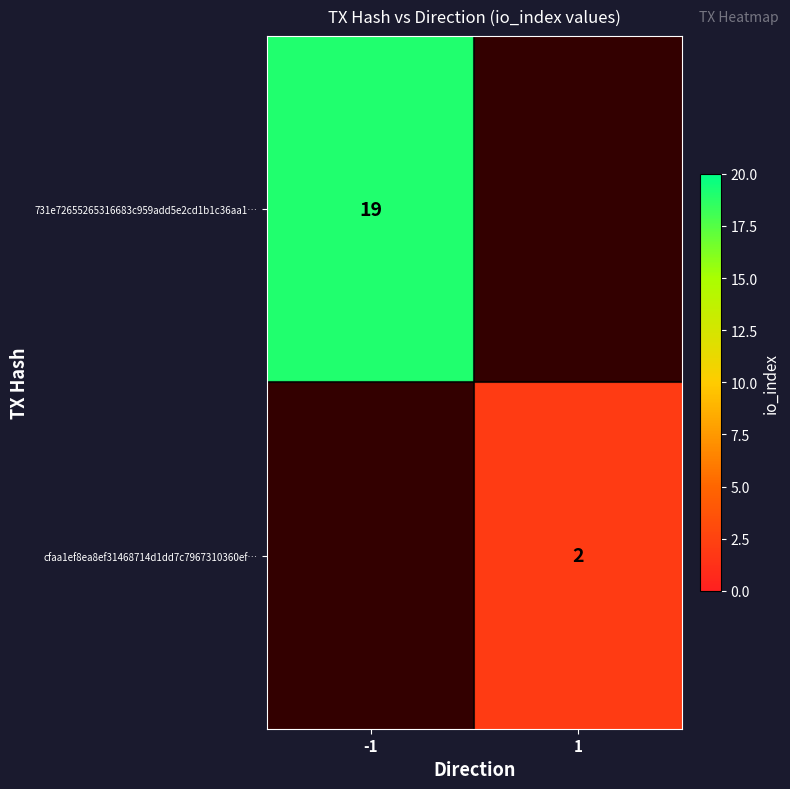

Is the value of 731e72655265316683c959add5e2cd1b1c36aa1… at -1 greater than the value of cfaa1ef8ea8ef31468714d1dd7c7967310360ef… at 1?

Yes